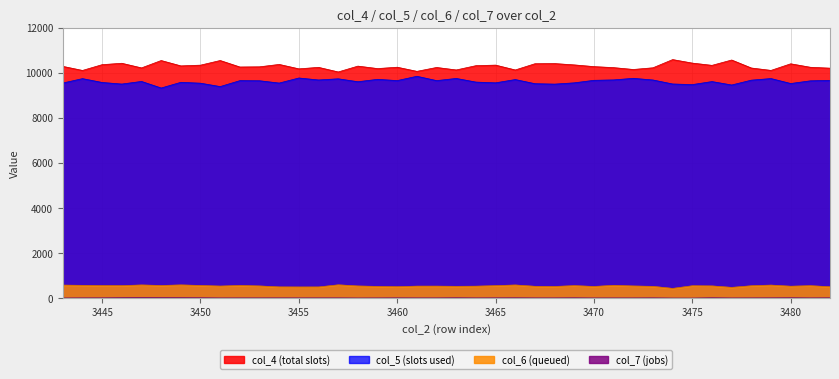

Where is the first local minimum for col_7?

3451